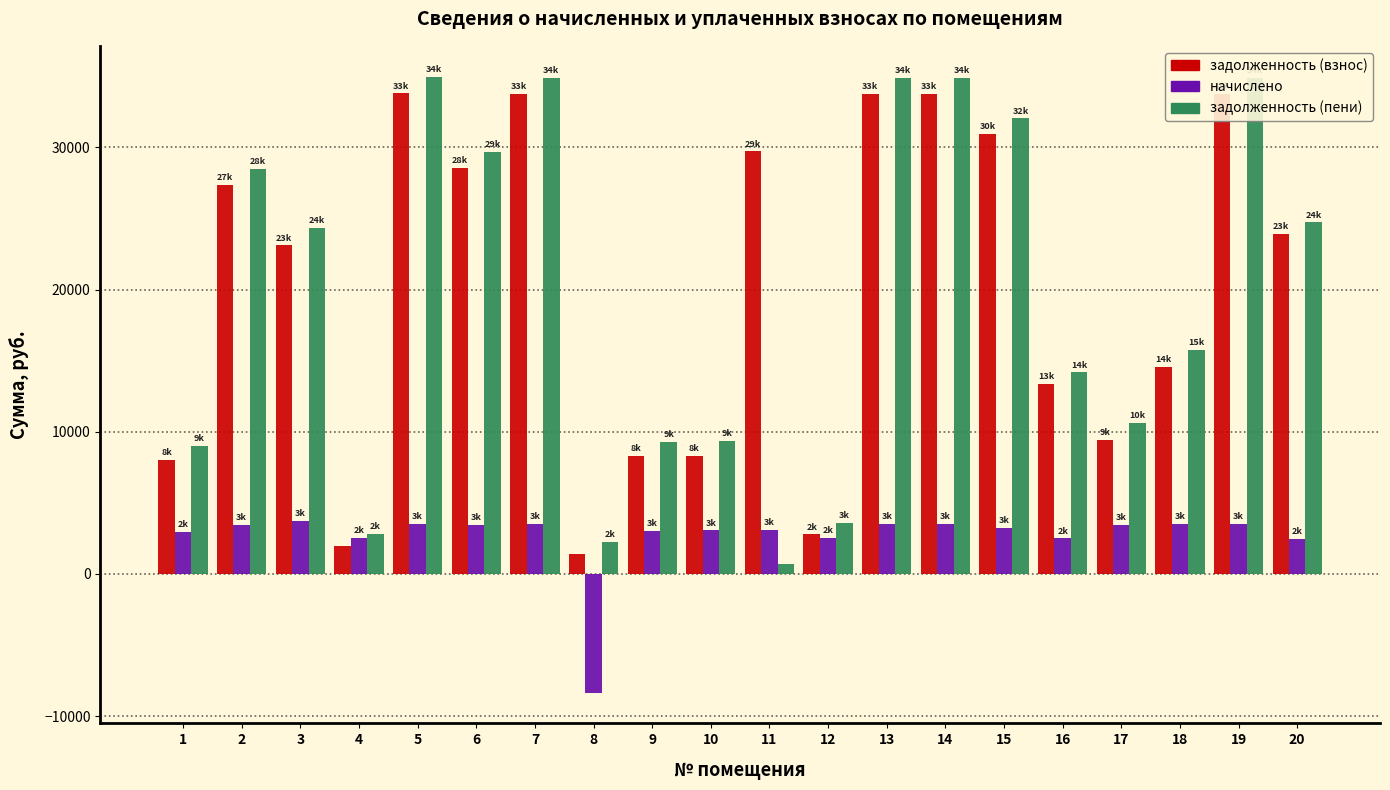

Is the value of задолженность (пени) at 2 greater than the value of задолженность (взнос) at 19?

No